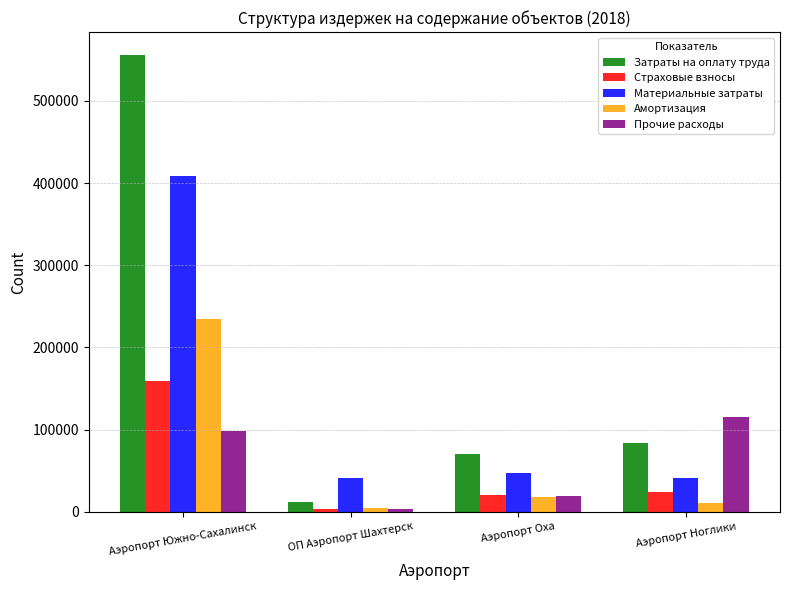

How many Прочие расходы values are between 18917 and 115887?

3